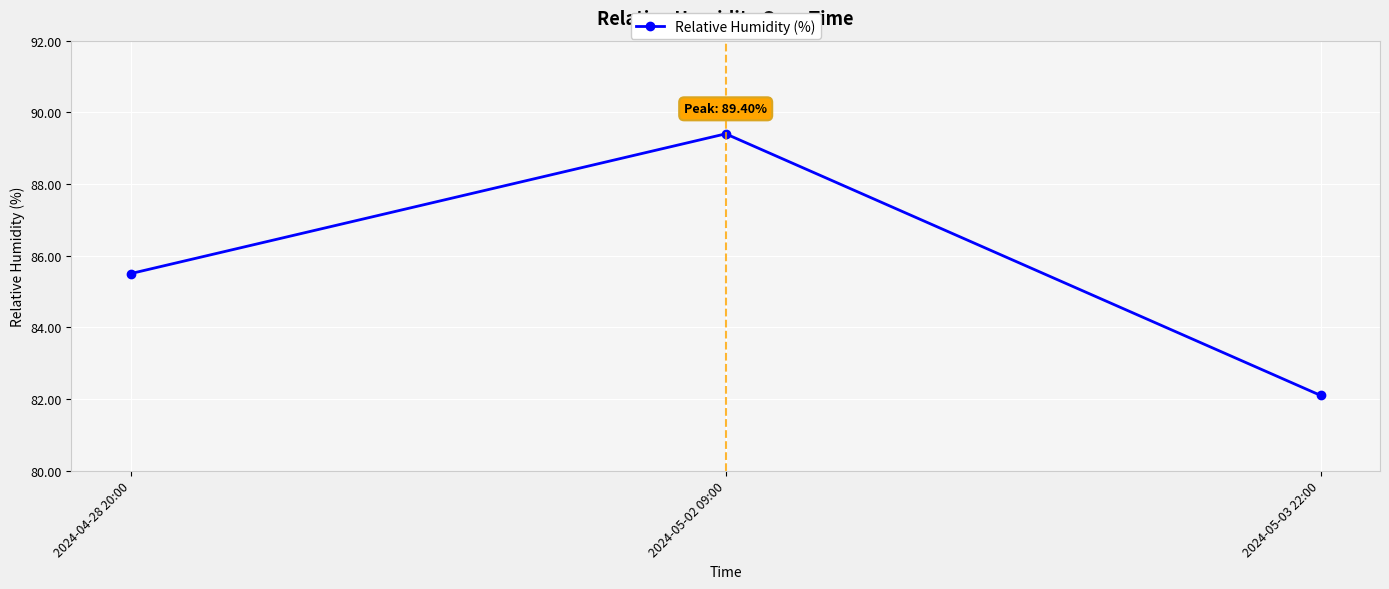

List the labels in order of value, largest first.

2024-05-02 09:00, 2024-04-28 20:00, 2024-05-03 22:00